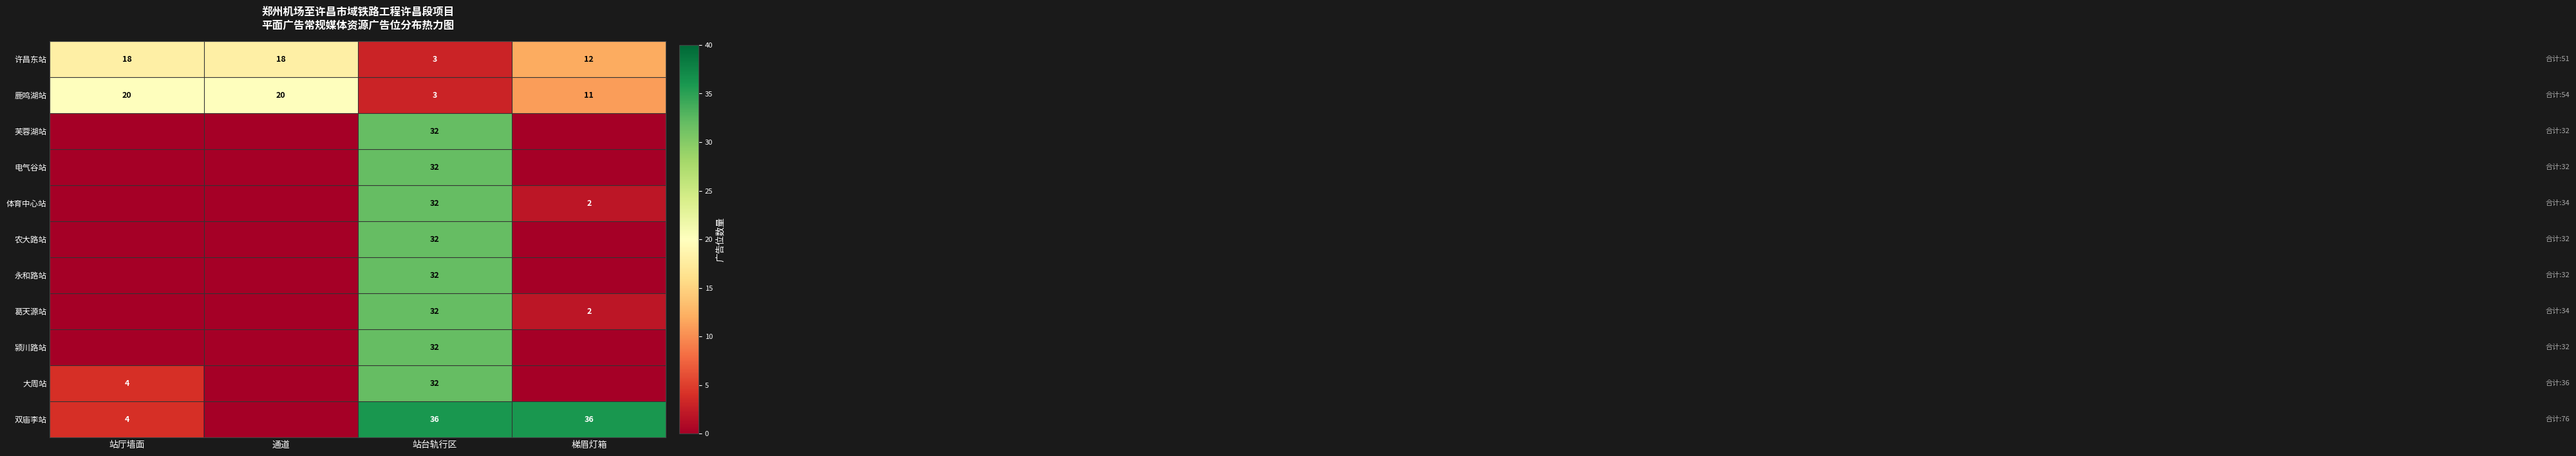

How many data points in 许昌东站 are less than 18?

2